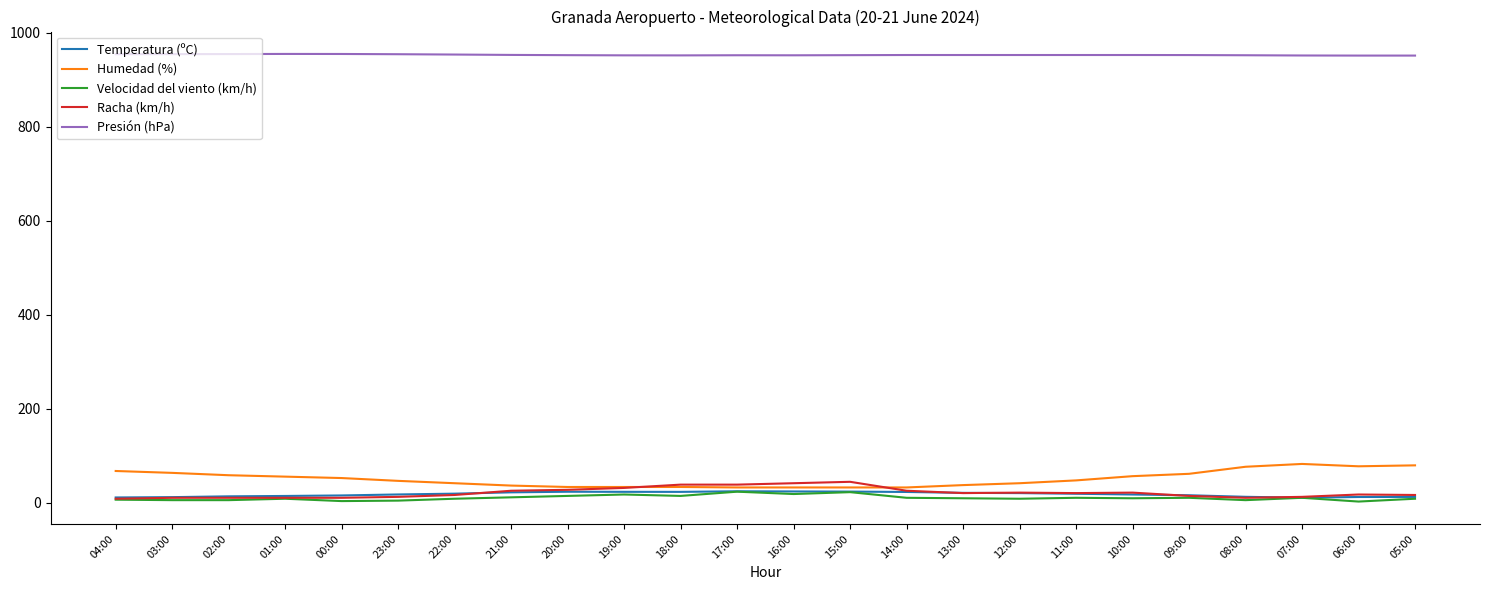

True or false: Humedad (%) has a value of 33.0 at 16:00.

True